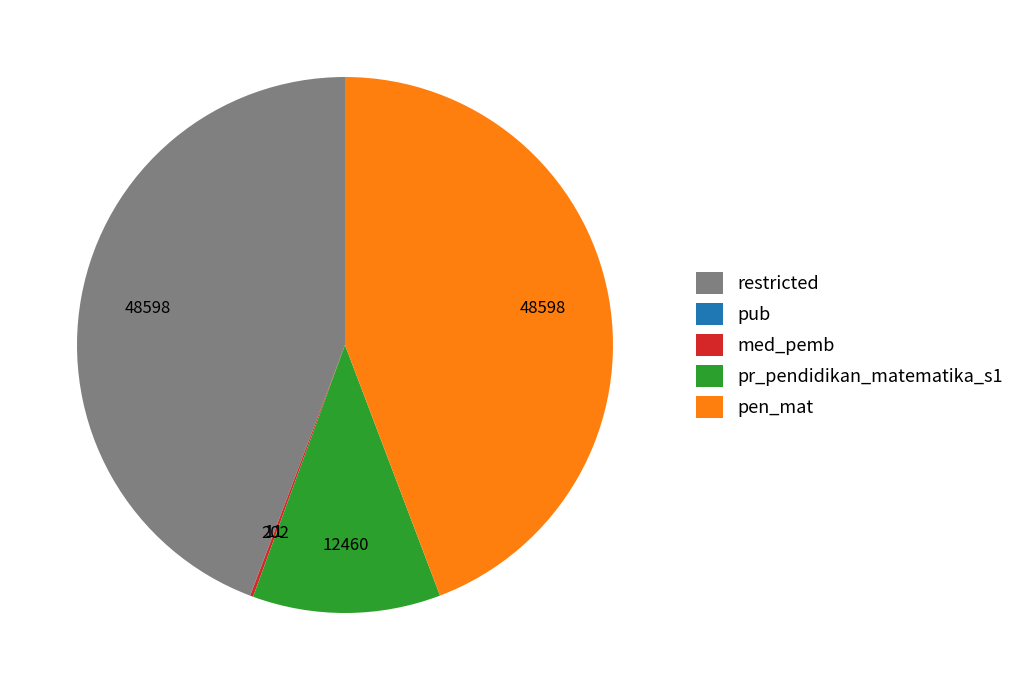

Does any single category account for the majority?

No